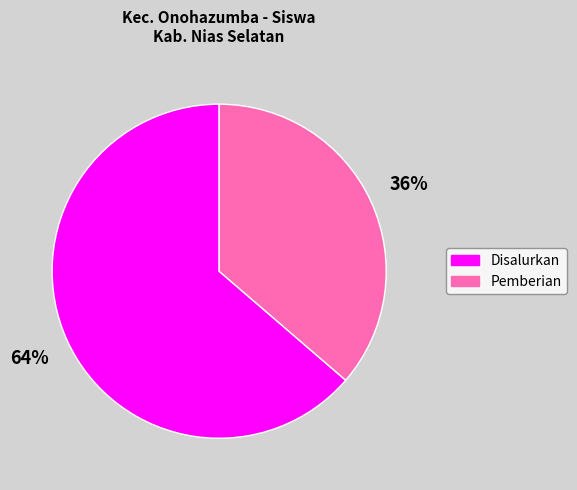

How many segments does this pie chart have?

2